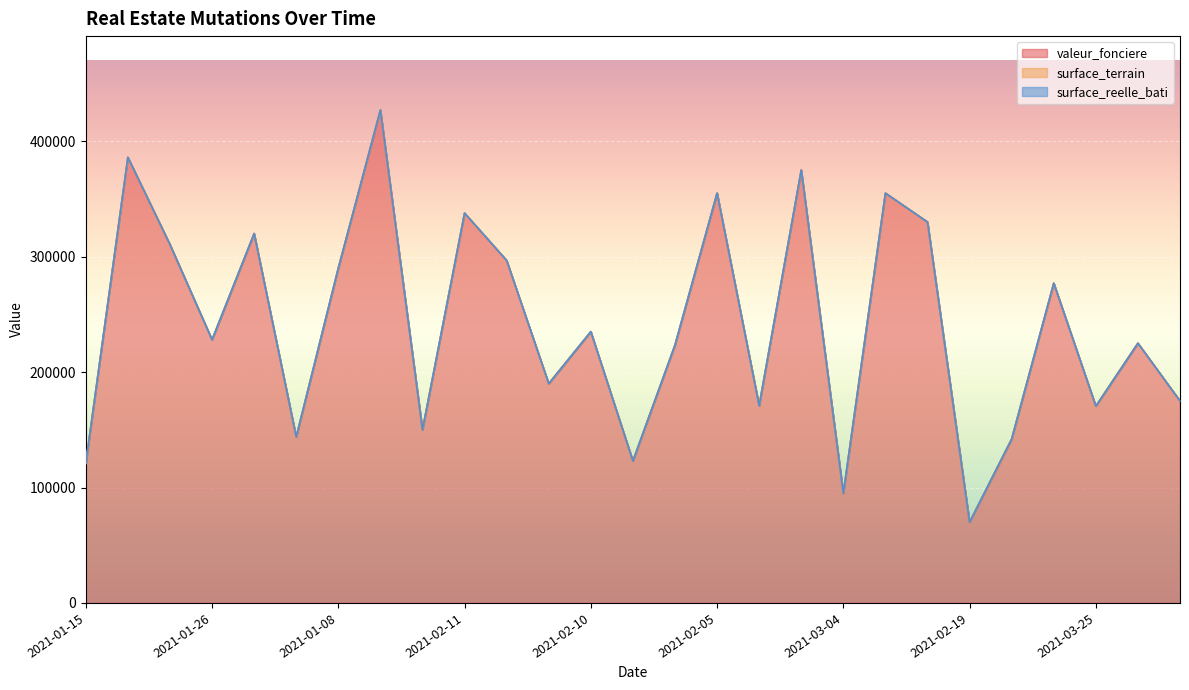

How many data points in surface_terrain are less than 417?

13